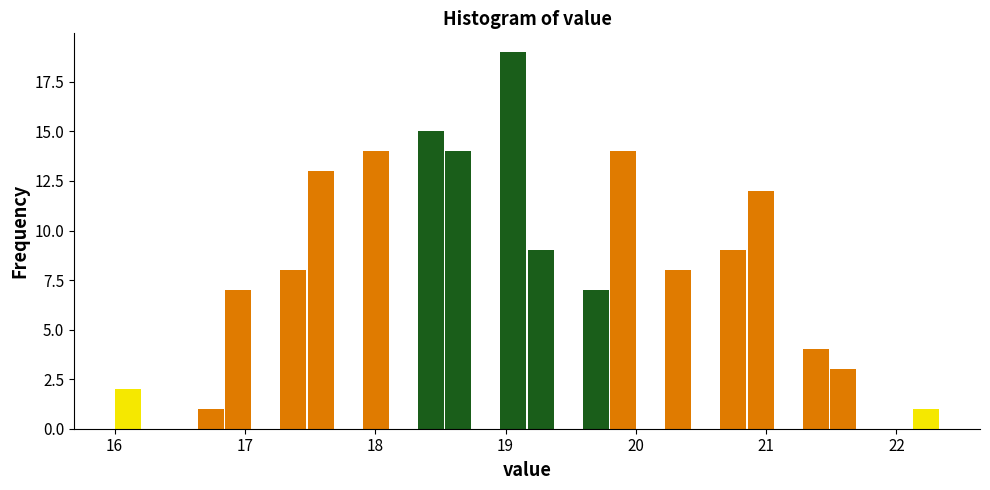

Around what value on the x-axis is the tallest bar? Give the approximate position of its centre, as read against the axis.

19.1